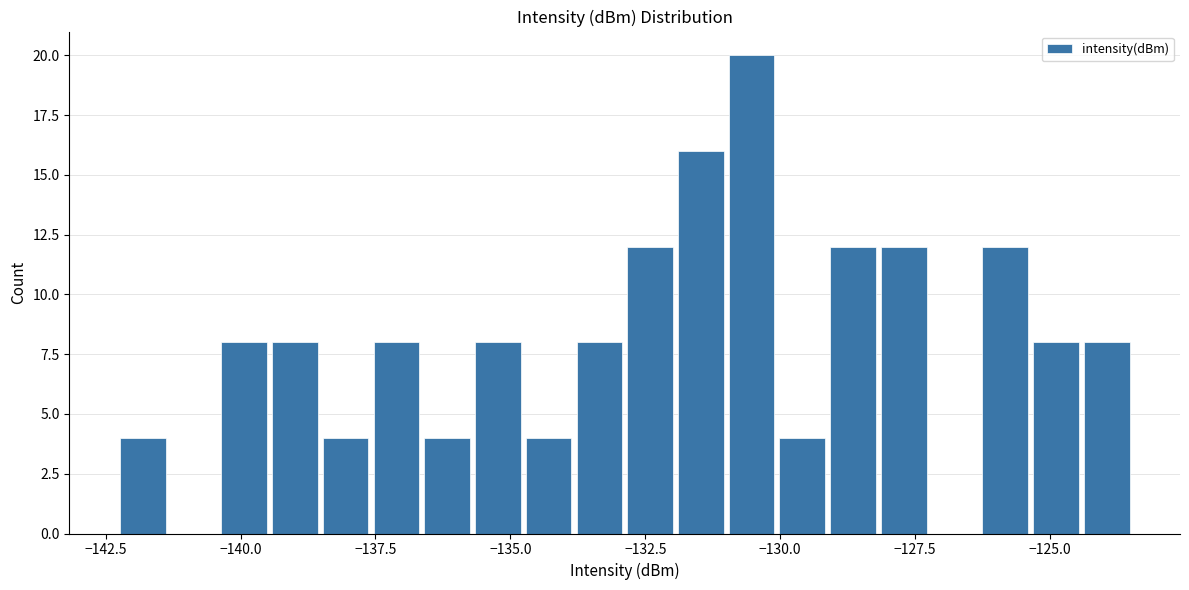

Read against the x-axis, roughly where is the centre of the tallest bar?

-130.5